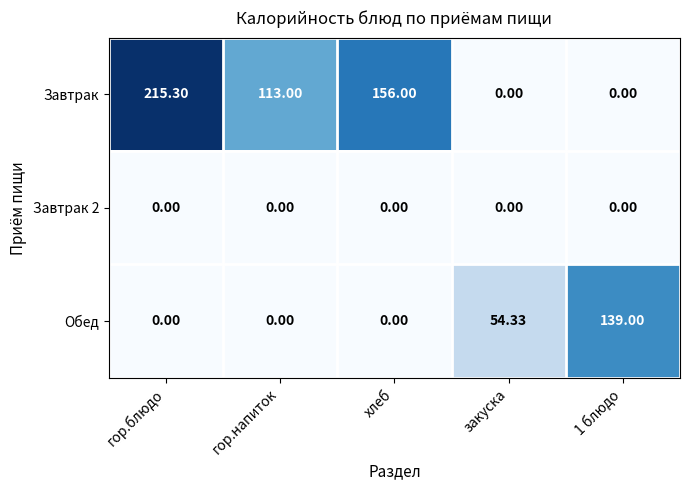

Which series has the largest total across all categories?

Завтрак